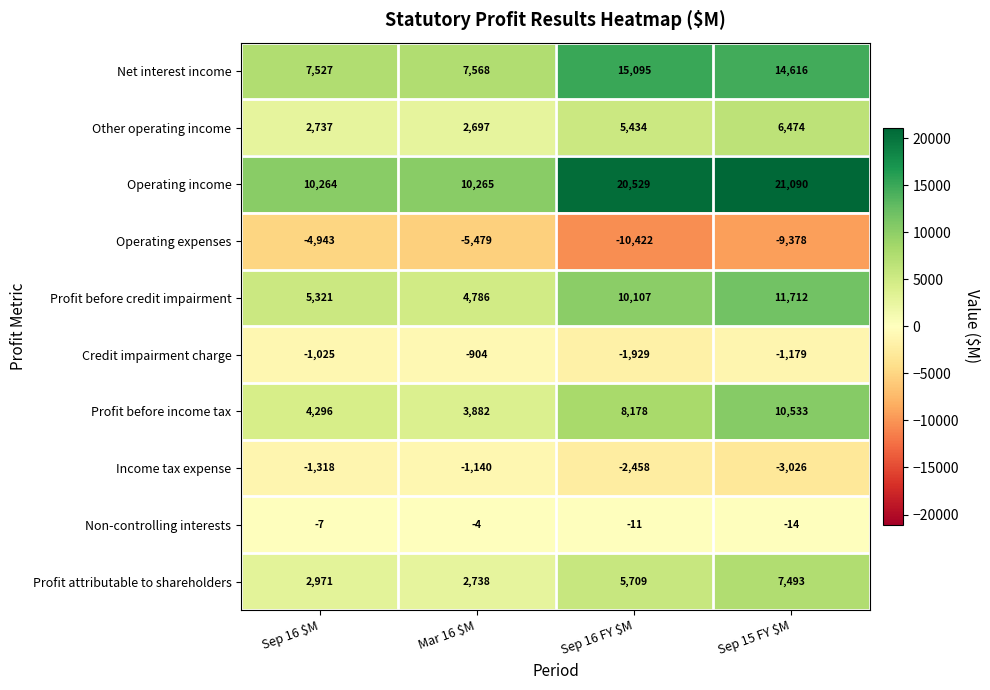

What is the average value of the Credit impairment charge series?

-1259